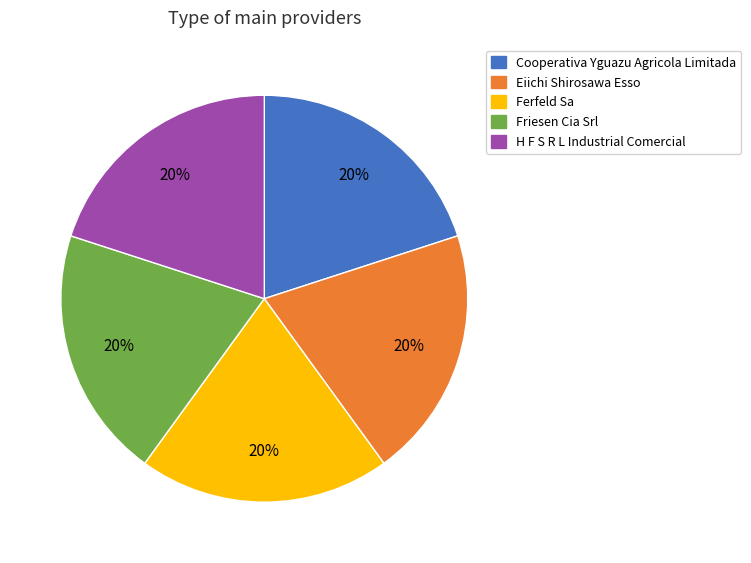

Is there any slice that represents more than half of the pie?

No